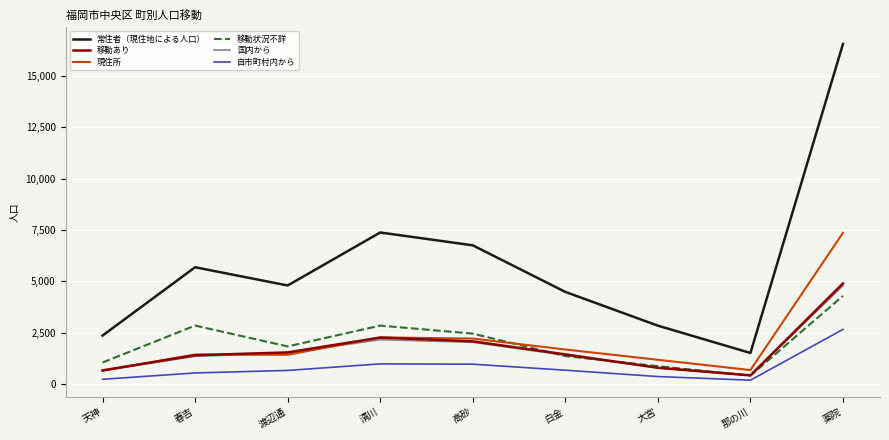

What is the maximum value for 現住所?

7363